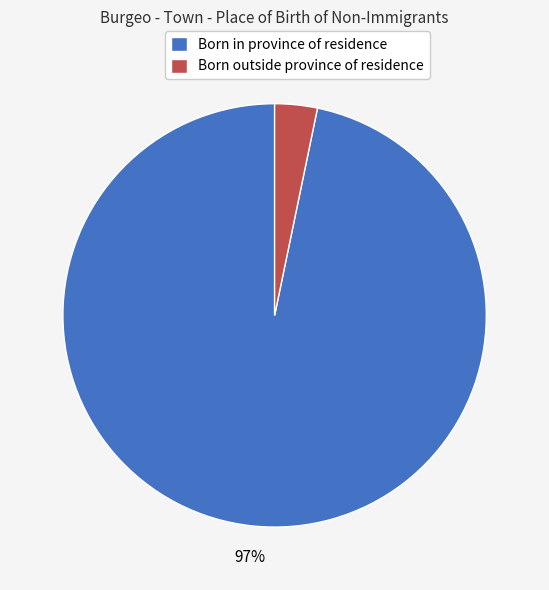

To the nearest percent, what percentage of the pie is Born outside province of residence?

3%